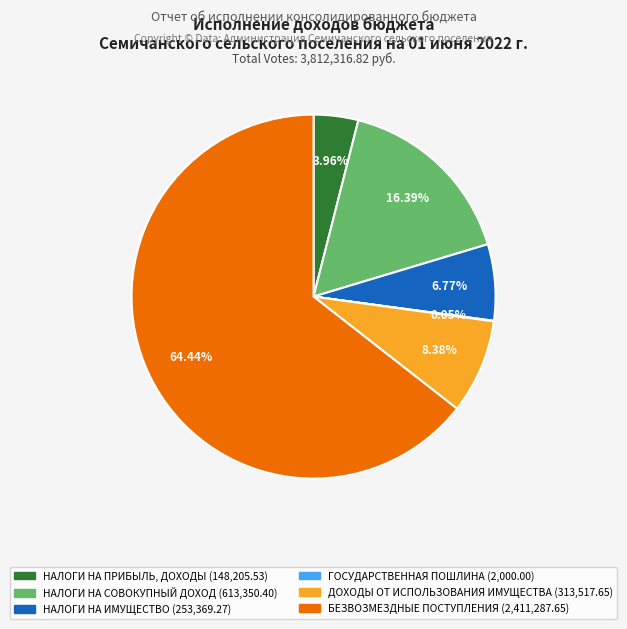

Which has a higher value, НАЛОГИ НА ПРИБЫЛЬ, ДОХОДЫ or НАЛОГИ НА ИМУЩЕСТВО?

НАЛОГИ НА ИМУЩЕСТВО